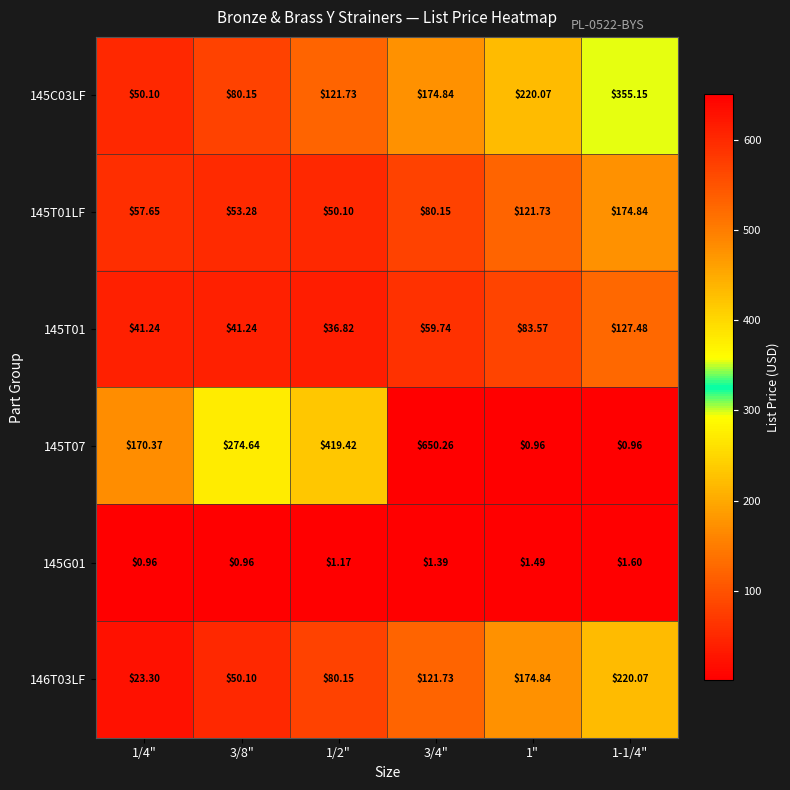

Which series has the largest range (max minus min)?

145T07